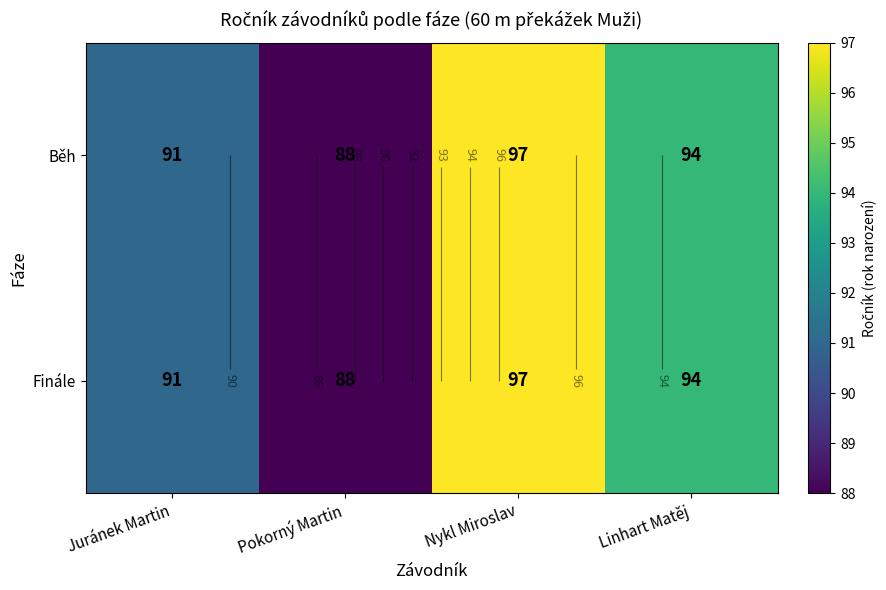

At which category is the sum across all series the highest?

Nykl Miroslav